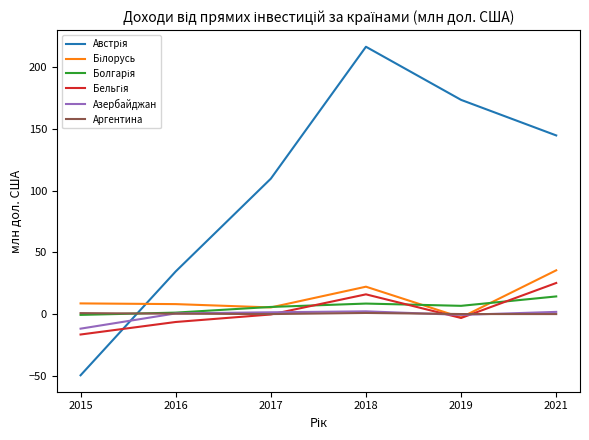

Is it true that Аргентина equals 0.4 at 2016?

True